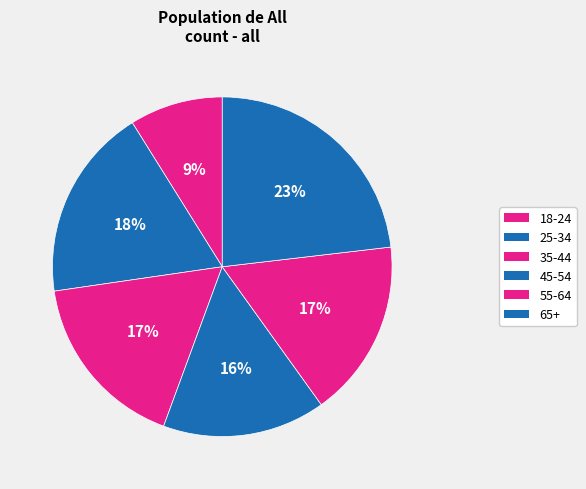

Is it true that 65+ is 23% of the pie?

True